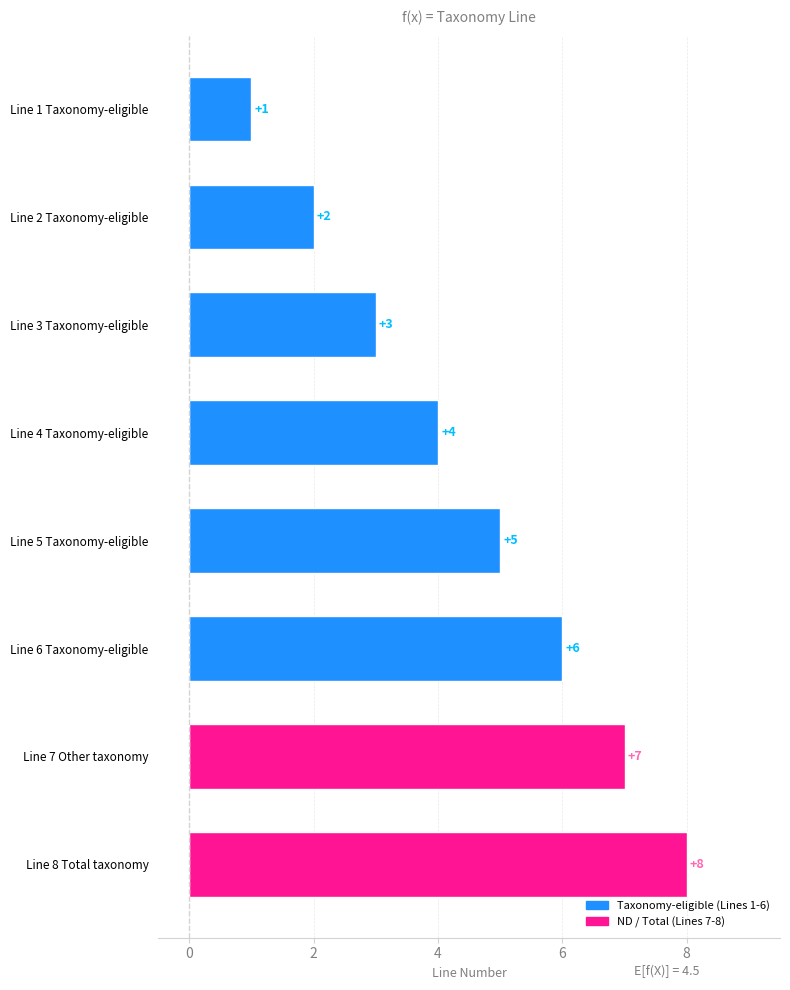

Which category has the lowest value across all series?

Line 1 Taxonomy-eligible